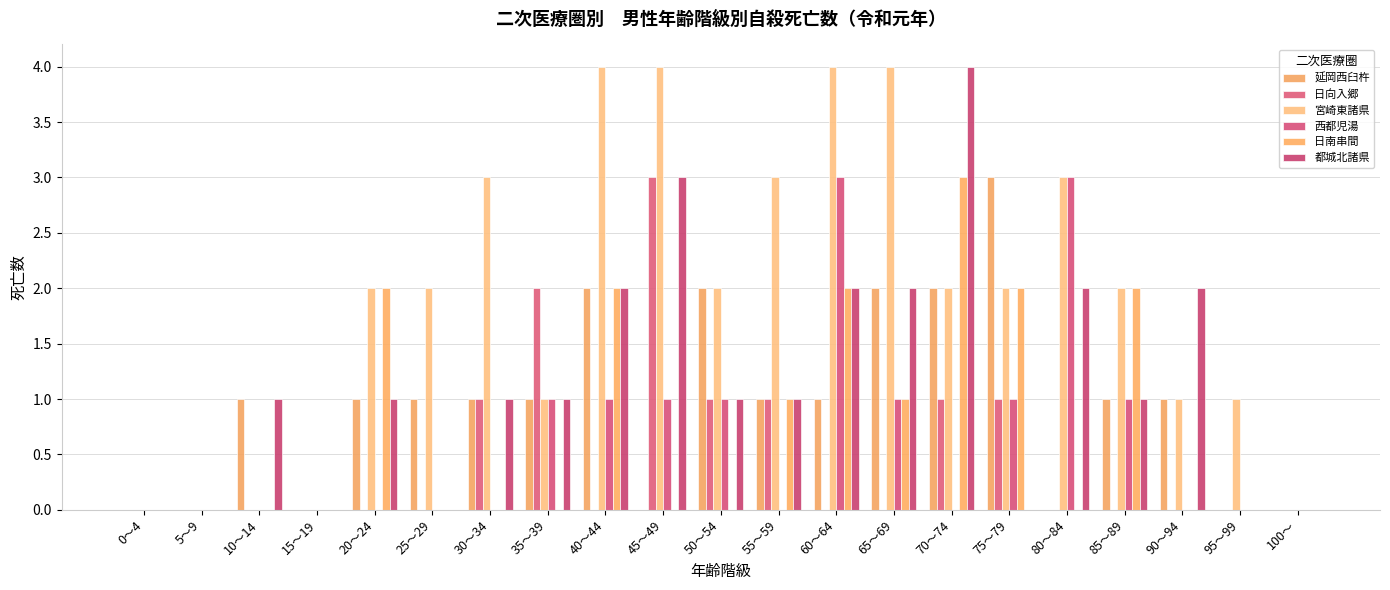

What is the sum of all 都城北諸県 values?

24